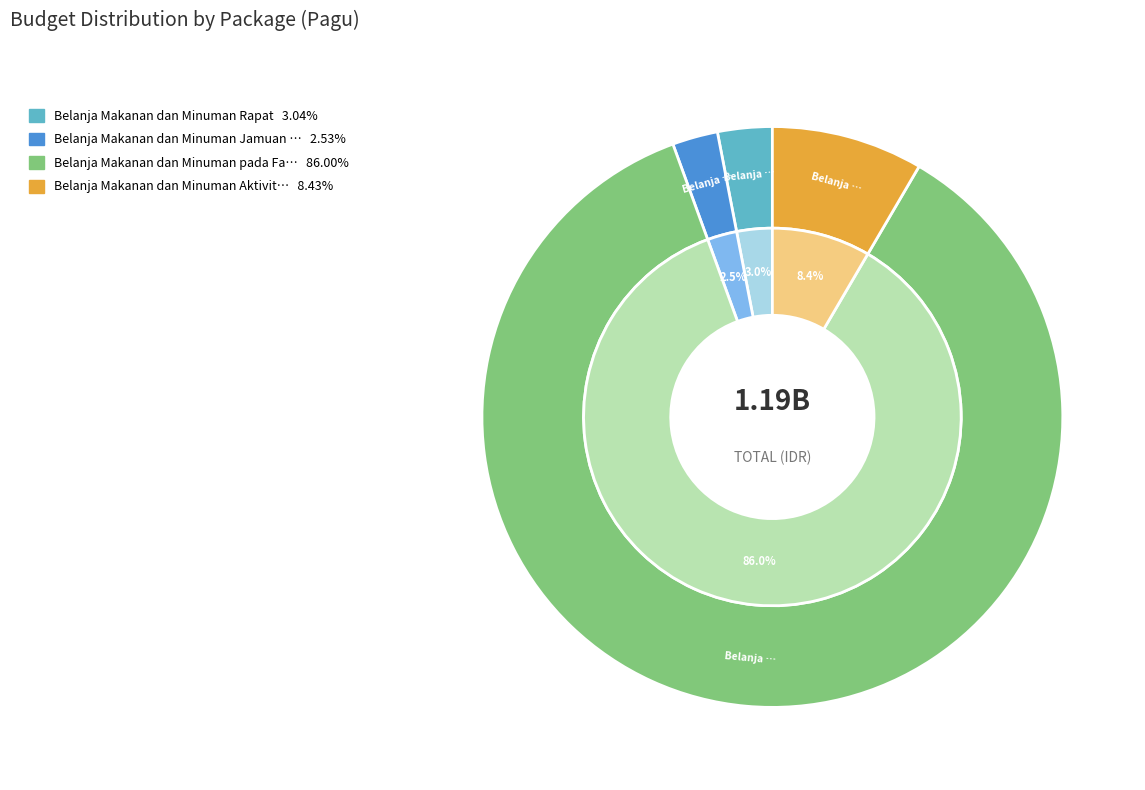

To the nearest percent, what is the average slice percentage?

25%